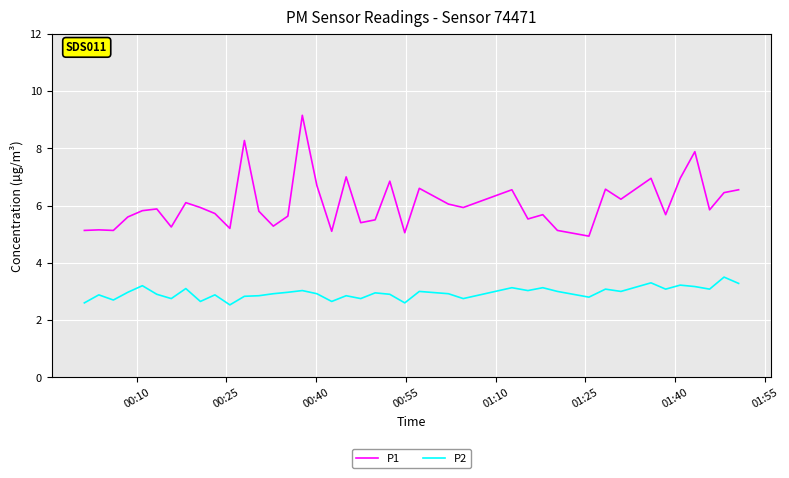

What is the difference between the maximum and minimum values in the P1 series?

4.2